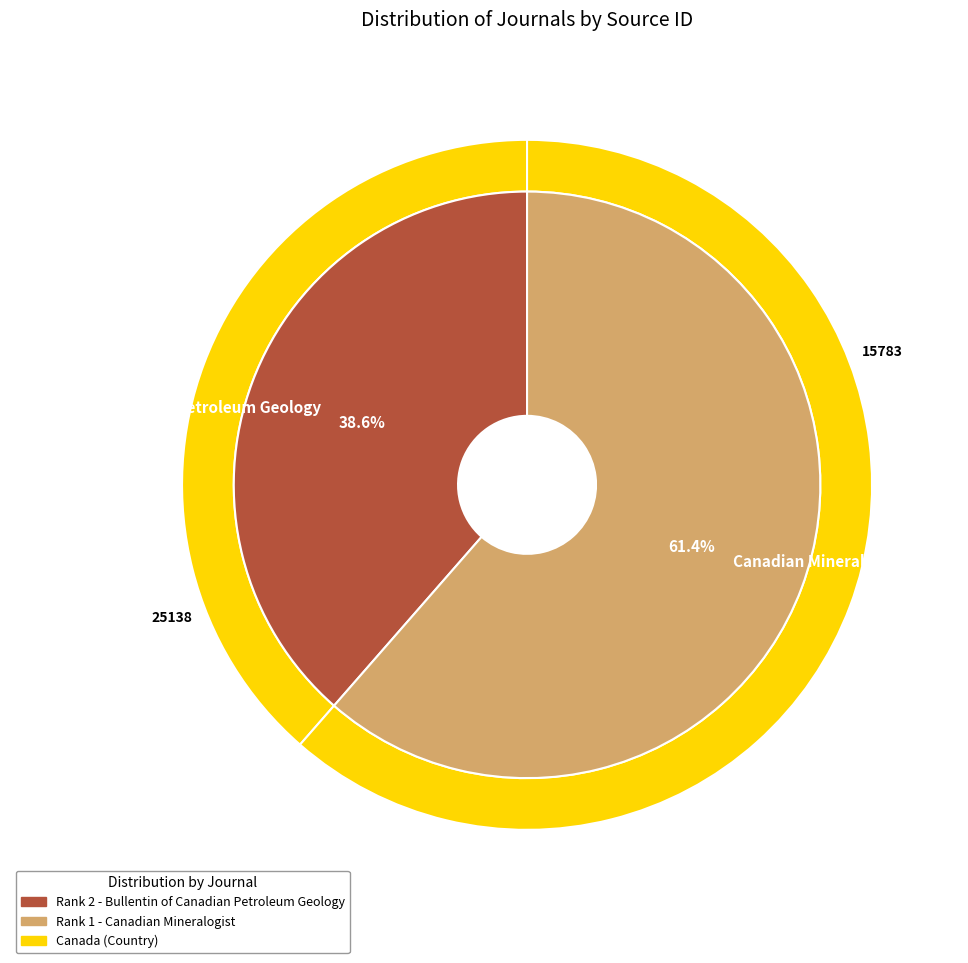

Count the number of slices in the pie.

2